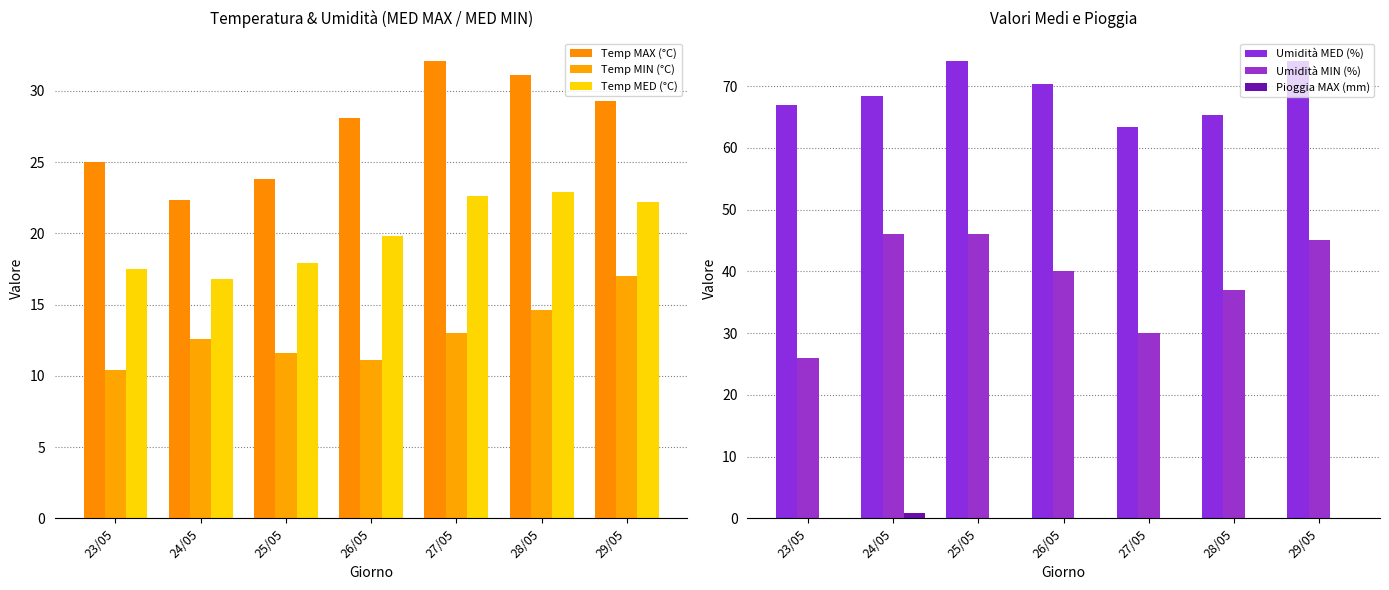

What is the label of the 6th bar from the left?

28/05